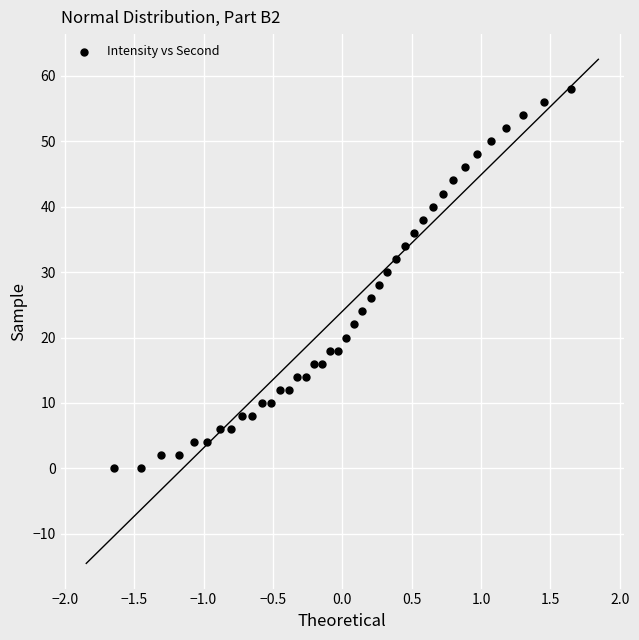

What is the range of Y values (max minus min)?

58